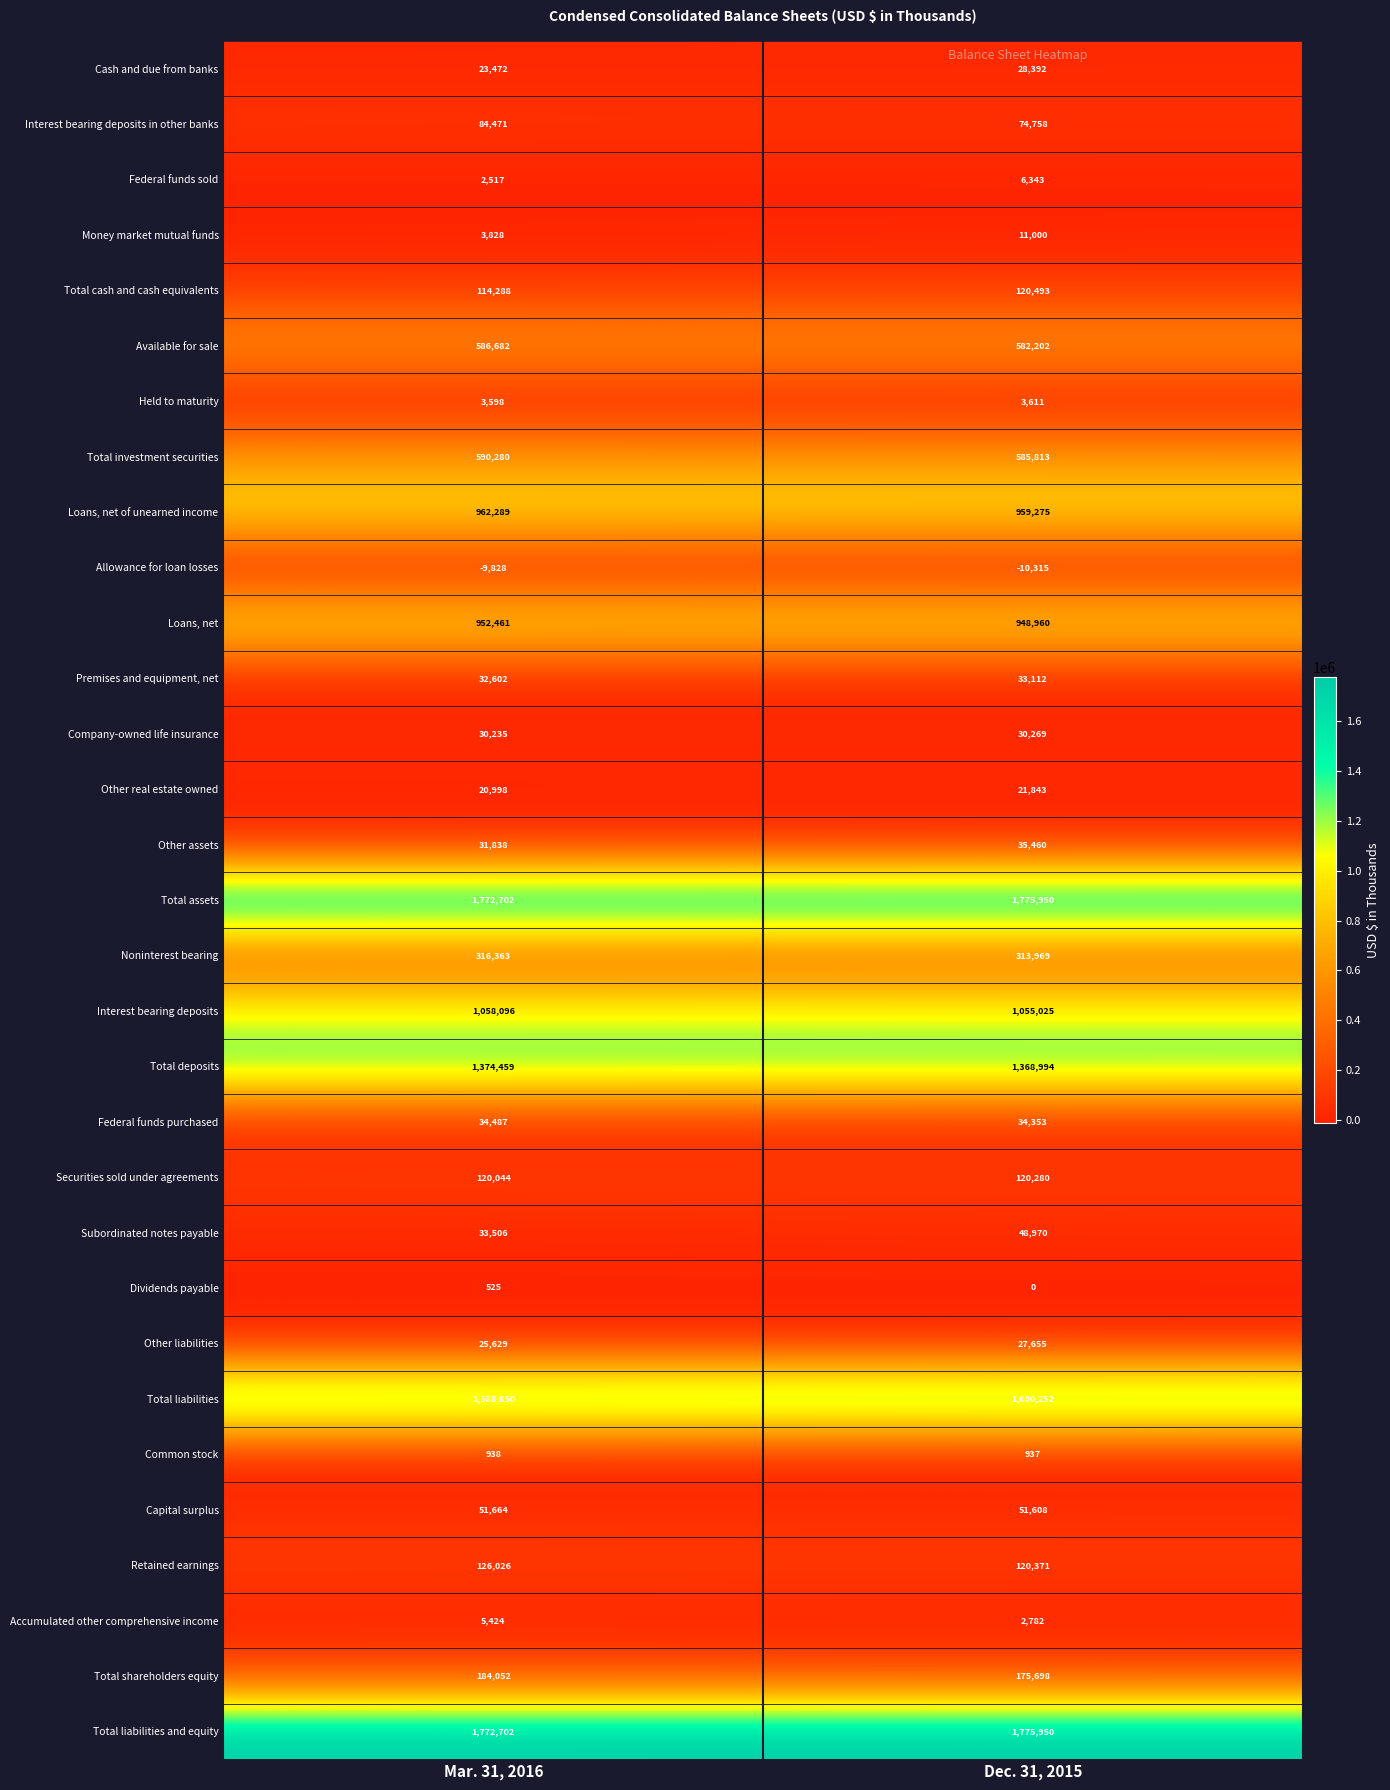

What is the average value of the Loans, net of unearned income series?

960782